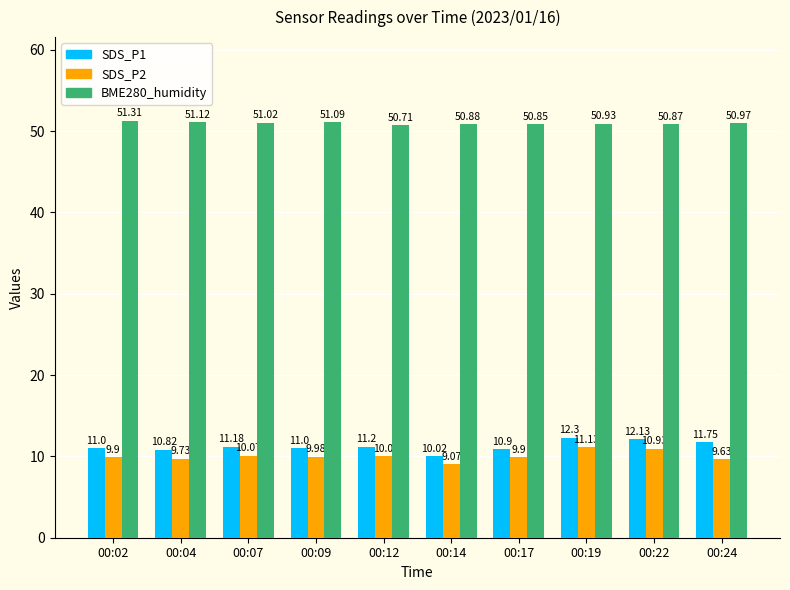

What is the difference between the maximum and minimum values in the SDS_P1 series?

2.3